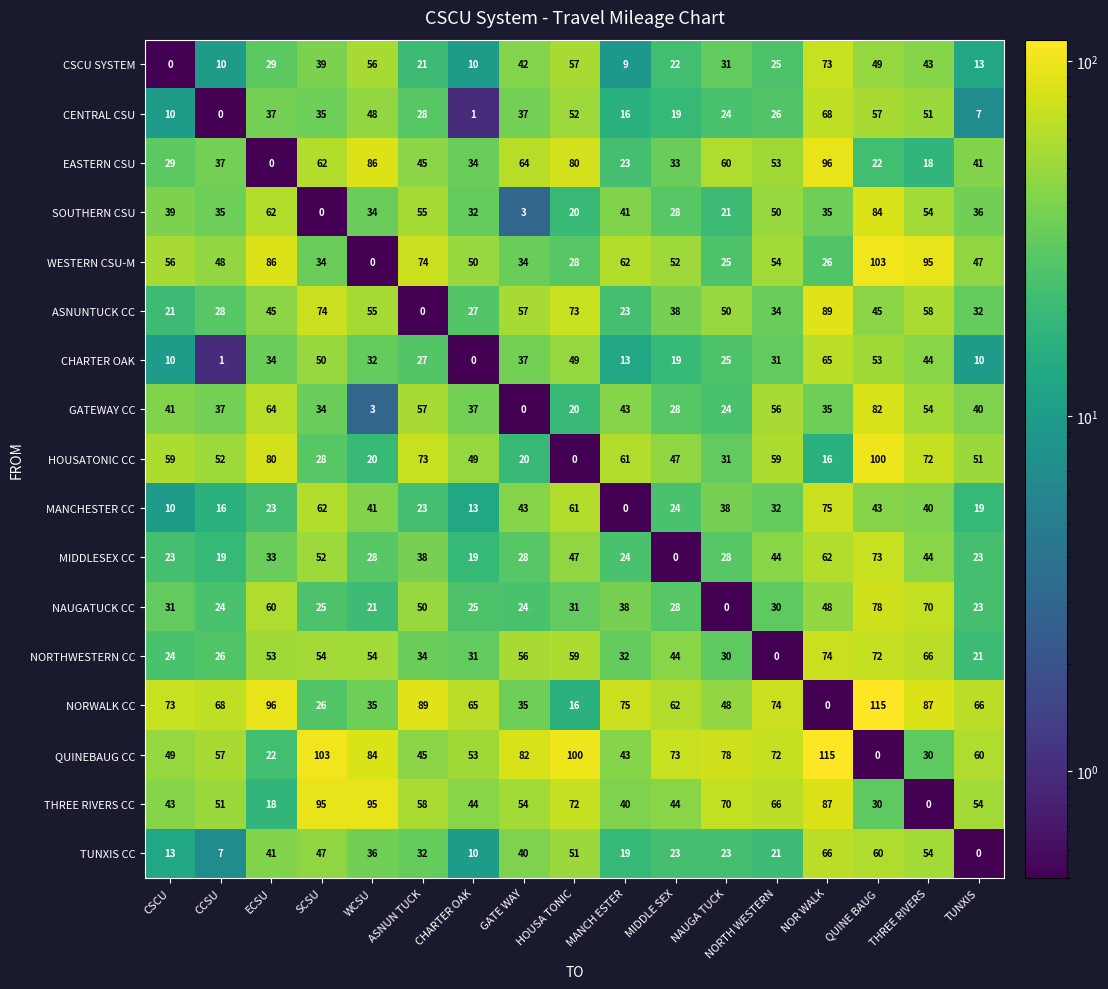

Is the value of EASTERN CSU at TUNXIS greater than the value of NAUGATUCK CC at ASNUN TUCK?

No